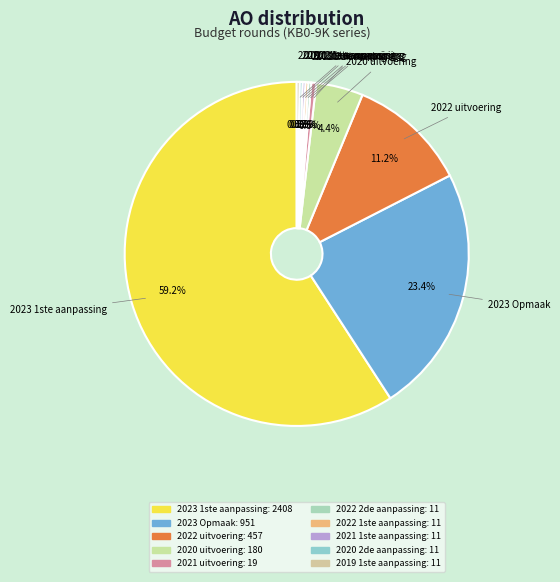

What percentage is the 2023 Opmaak slice, to the nearest percent?

23%